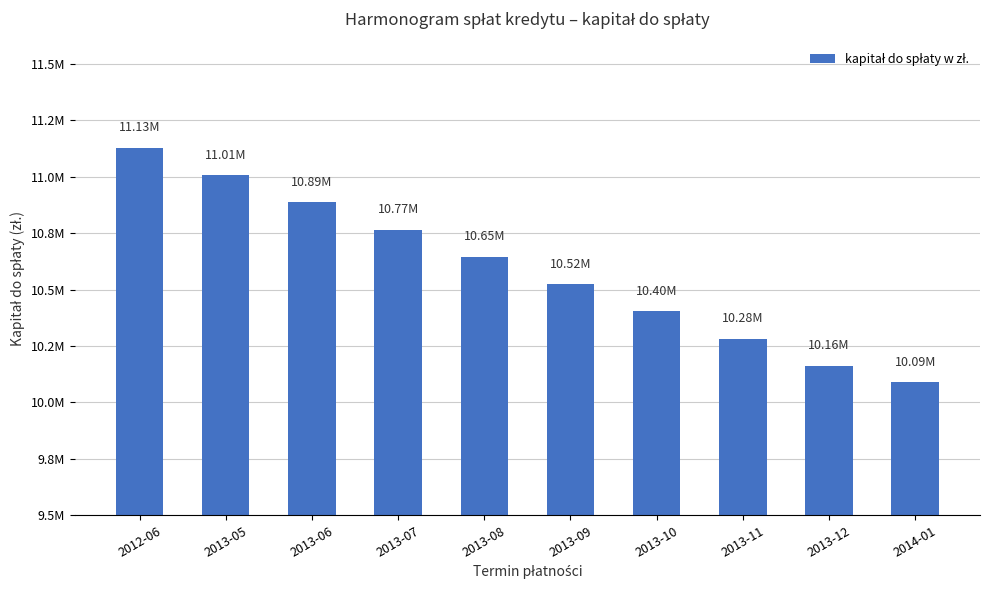

Which label corresponds to the smallest value in the chart?

2014-01